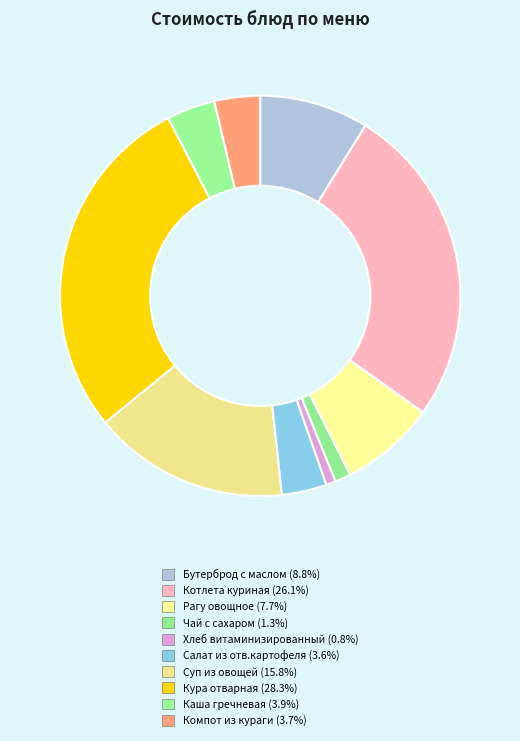

To the nearest percent, what is the difference between the largest and smallest slice percentages?

28%